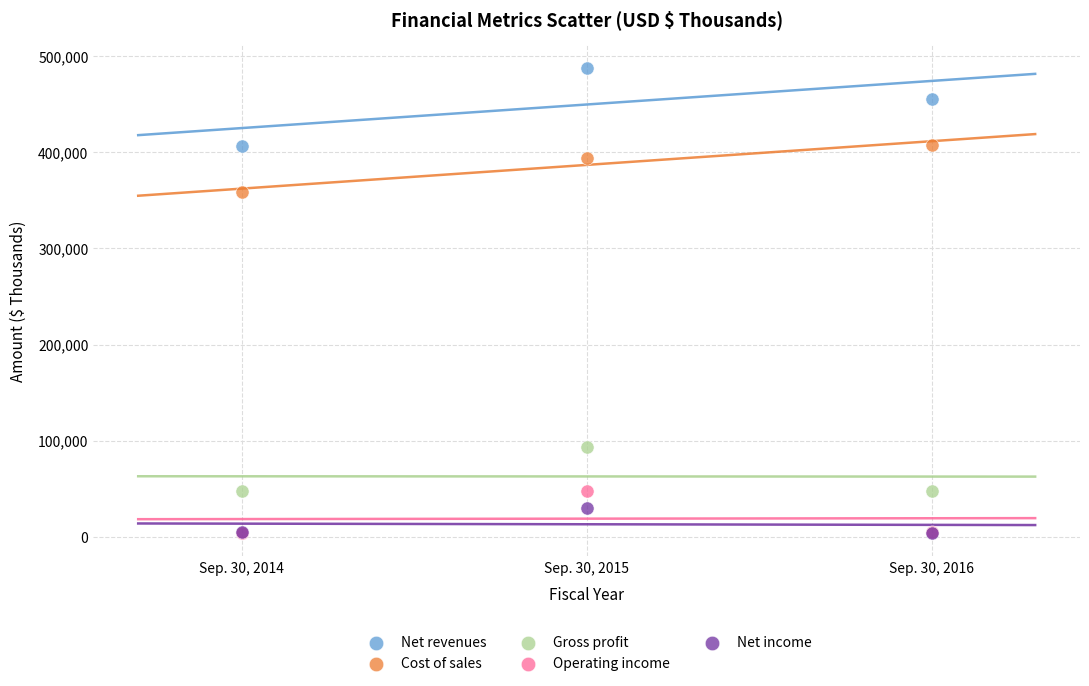

In the Cost of sales series, what Y value is closest to 383445?

393971